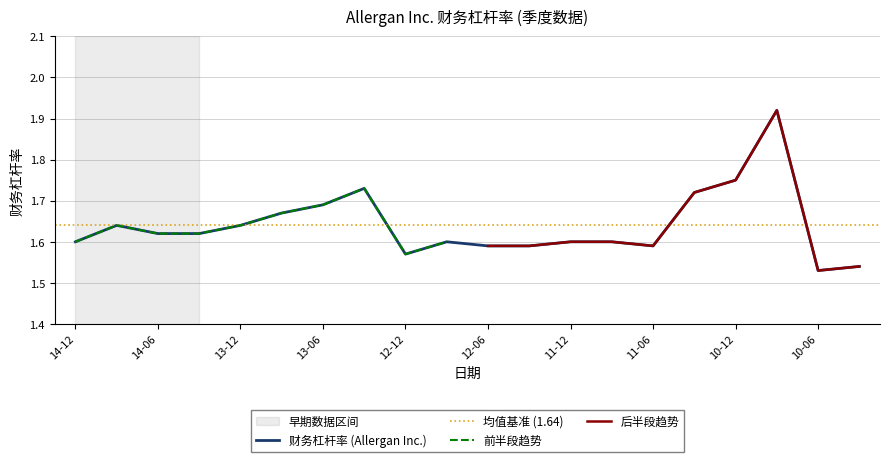

True or false: the data has more than 0 interior local peaks.

True